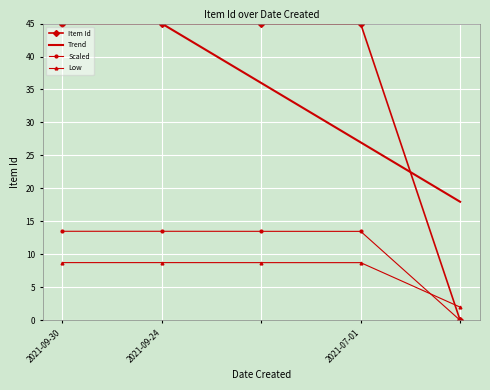

Is this an area chart (filled region under the line)?

No